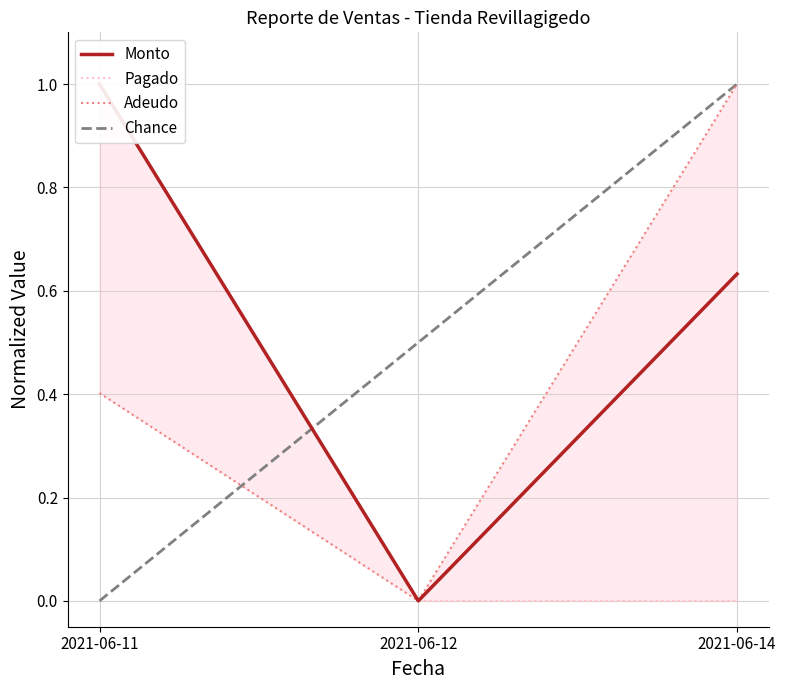

Is the value of Adeudo at 2021-06-11 greater than the value of Pagado at 2021-06-12?

Yes